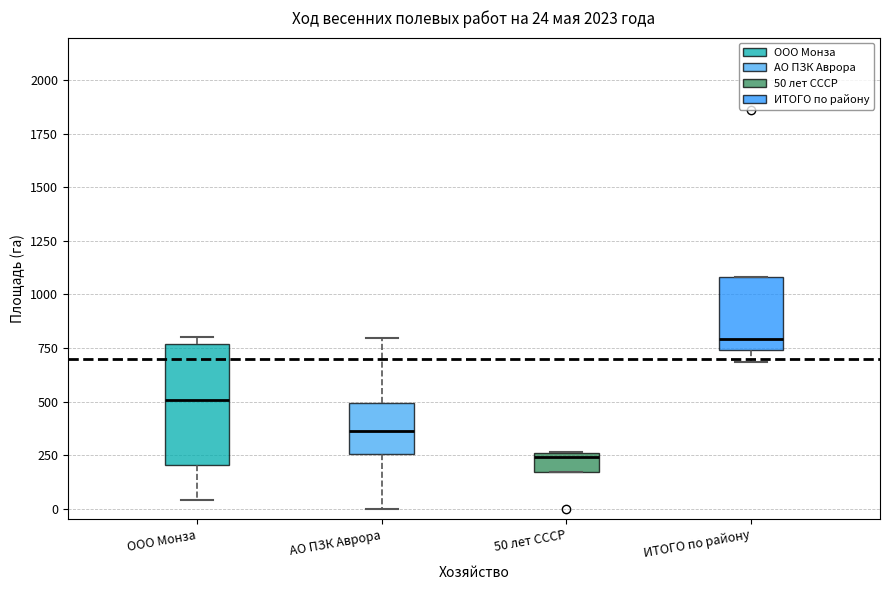

Which box has the lowest median line?

50 лет СССР